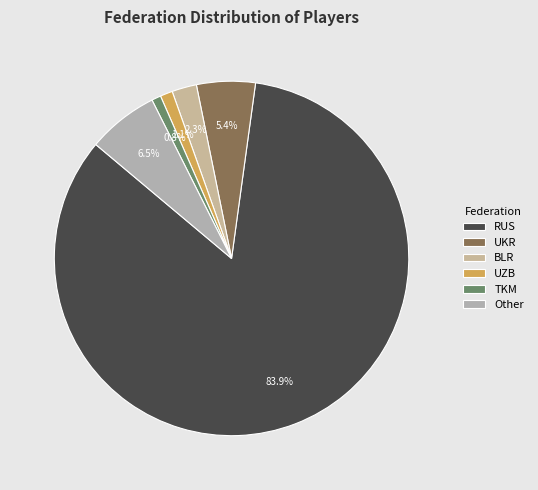

What is the change in value from UKR to BLR?

-11